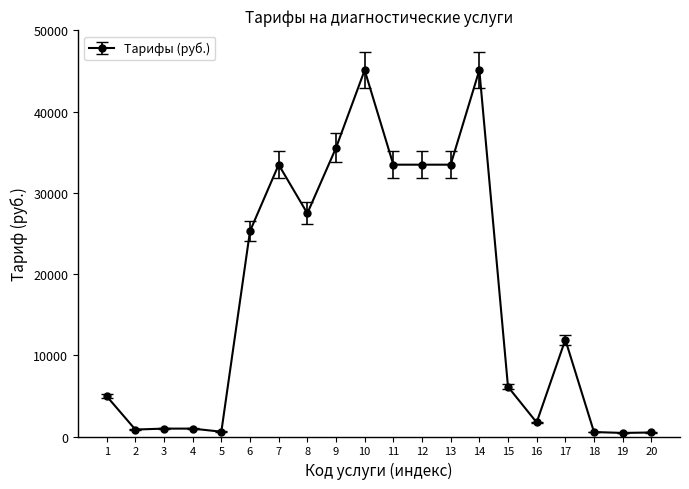

What is the difference between the maximum and minimum values?

44660